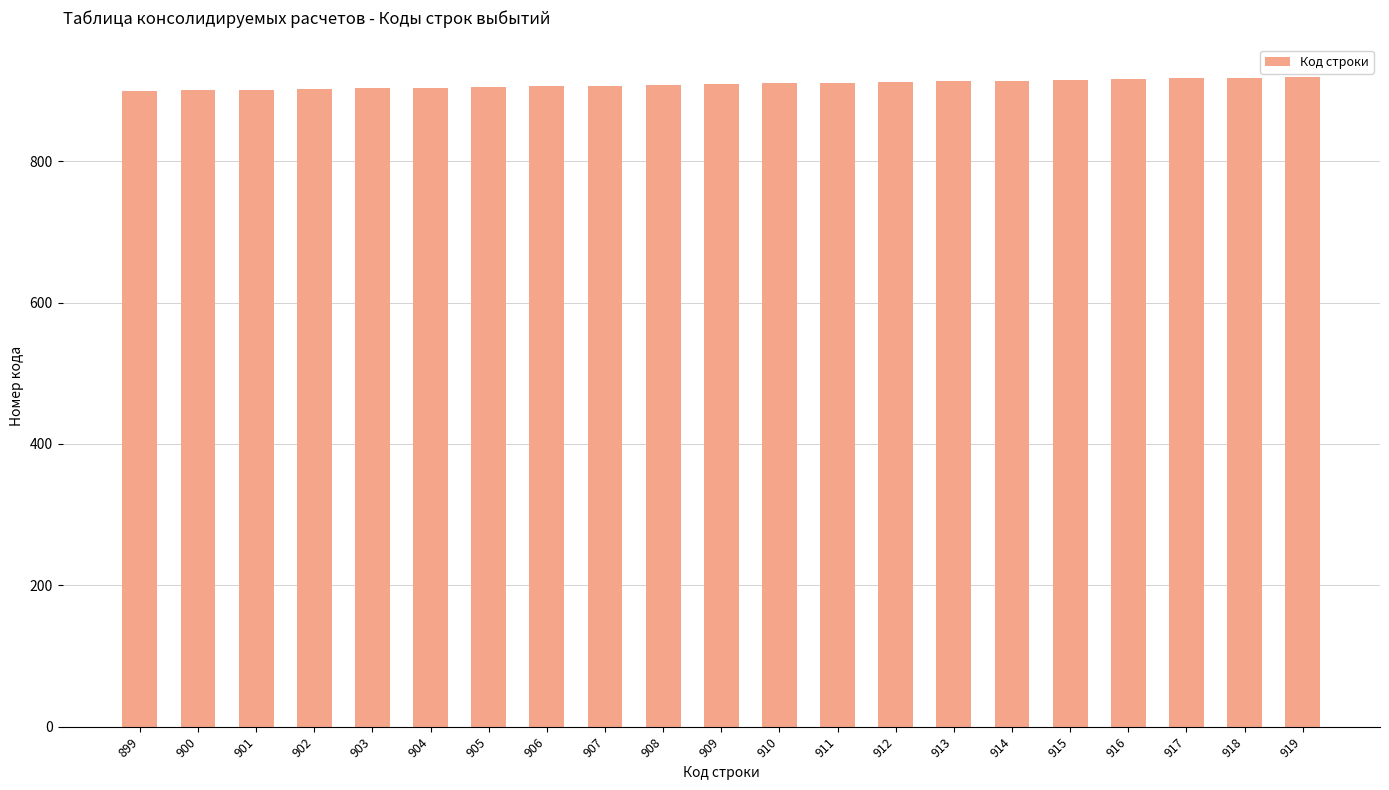

The value at 913 is 423. True or false?

False